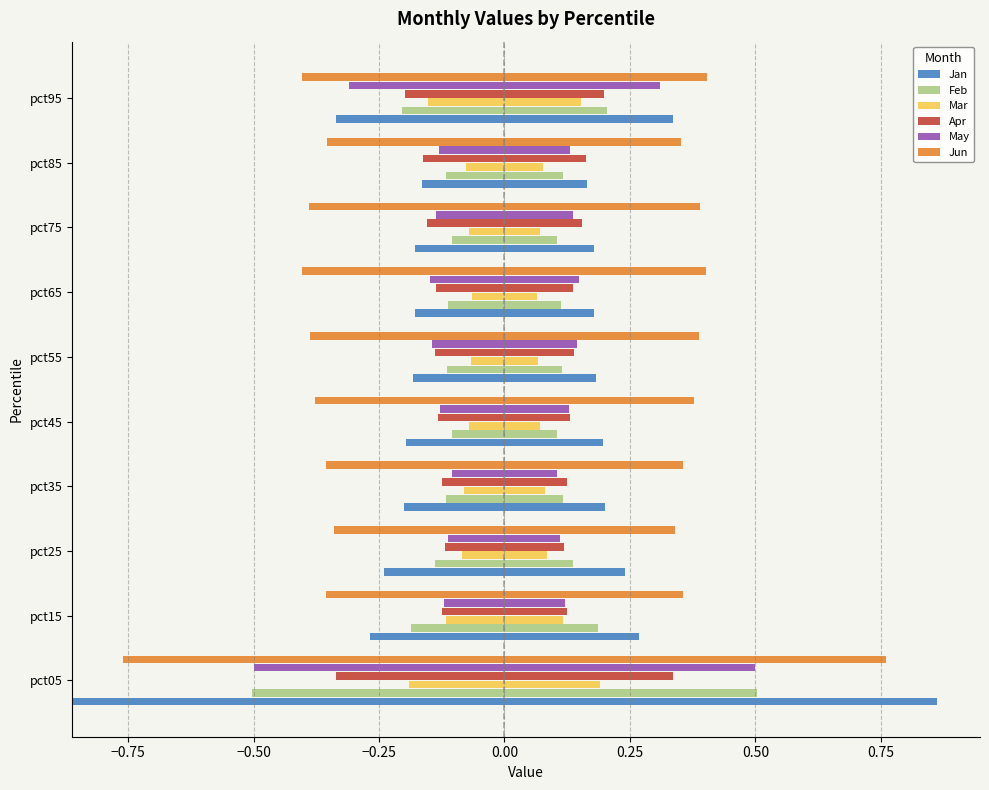

Which series has the largest range (max minus min)?

Jan